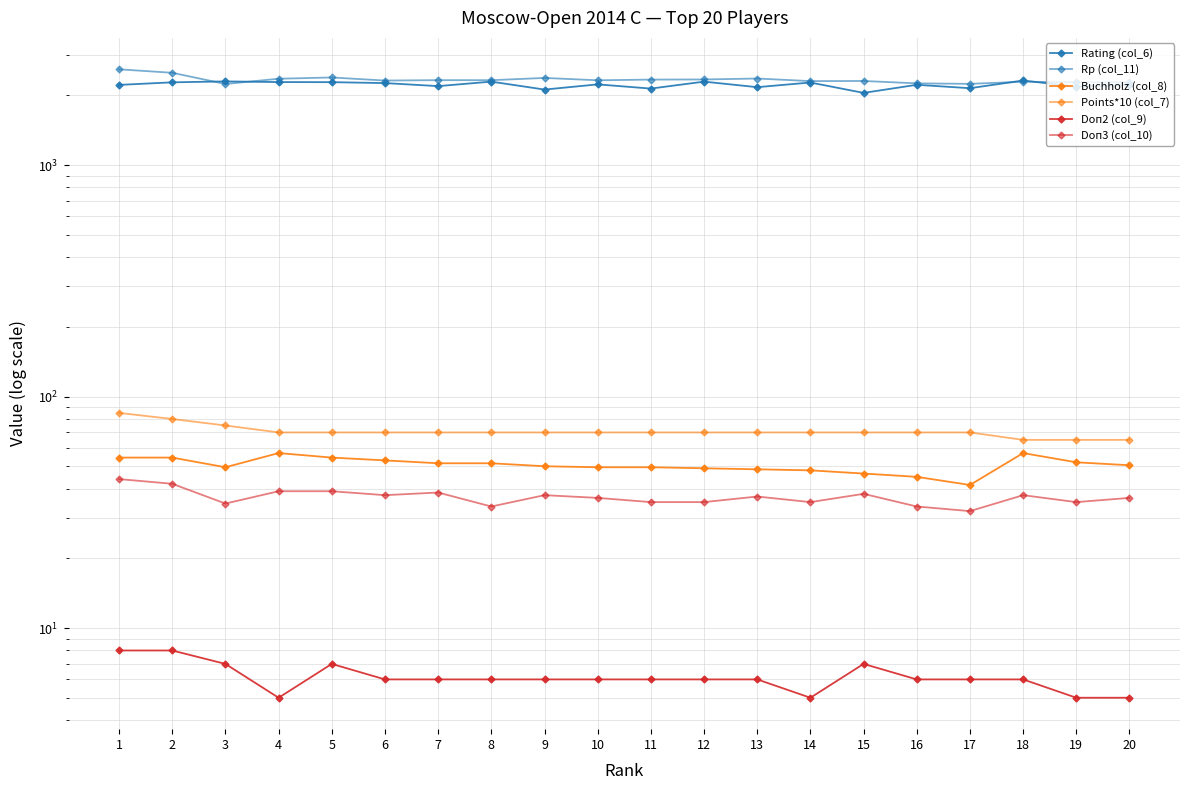

At how many categories does at least one series exceed 2517?

1